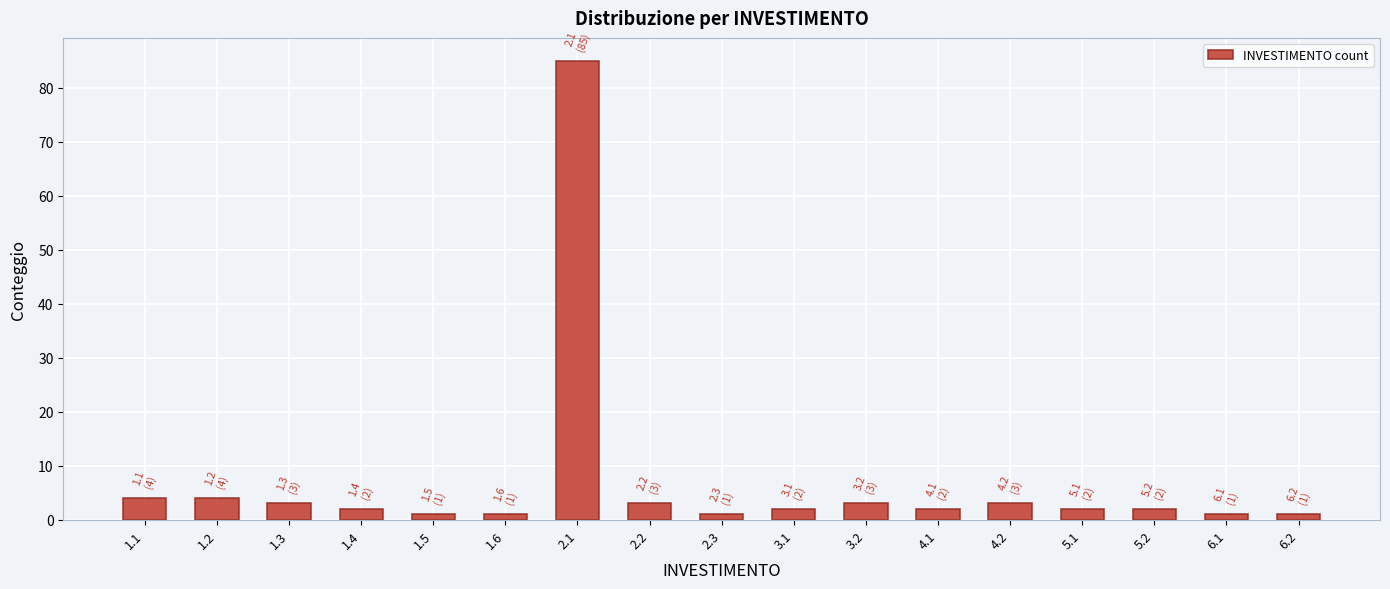

Reading left to right, extract all data points from this chart.

1.1=4	1.2=4	1.3=3	1.4=2	1.5=1	1.6=1	2.1=85	2.2=3	2.3=1	3.1=2	3.2=3	4.1=2	4.2=3	5.1=2	5.2=2	6.1=1	6.2=1